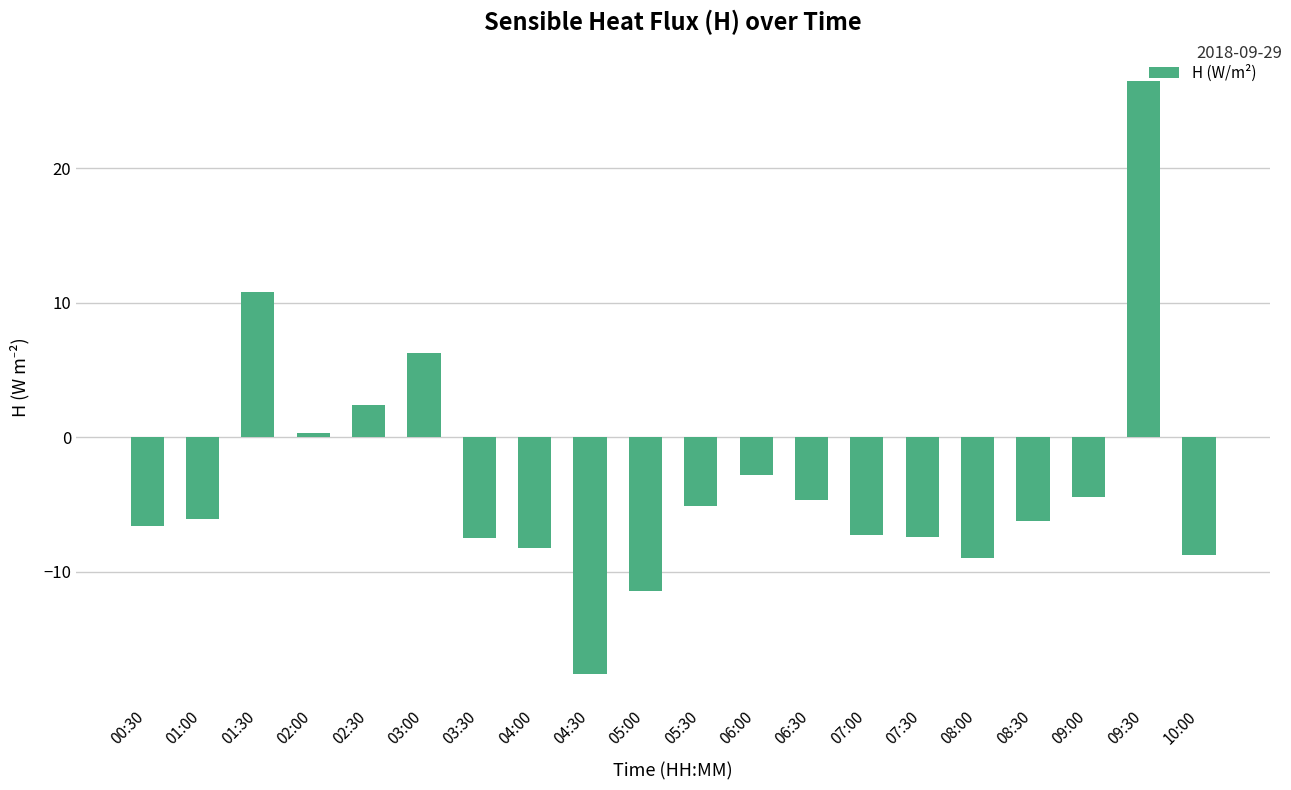

Where does the data first go above -6?

01:30